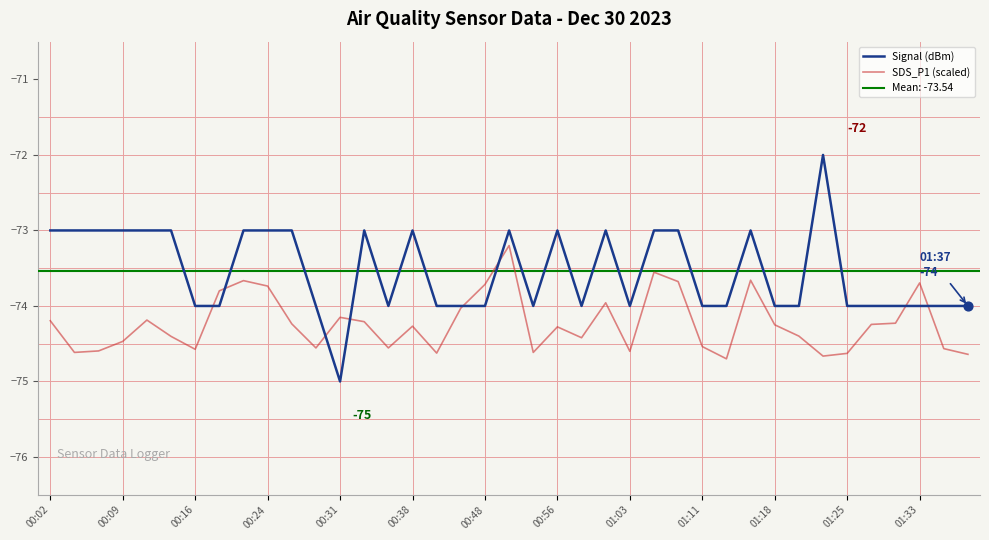

What is the highest value of the SDS_P1 (scaled) series?

-73.2